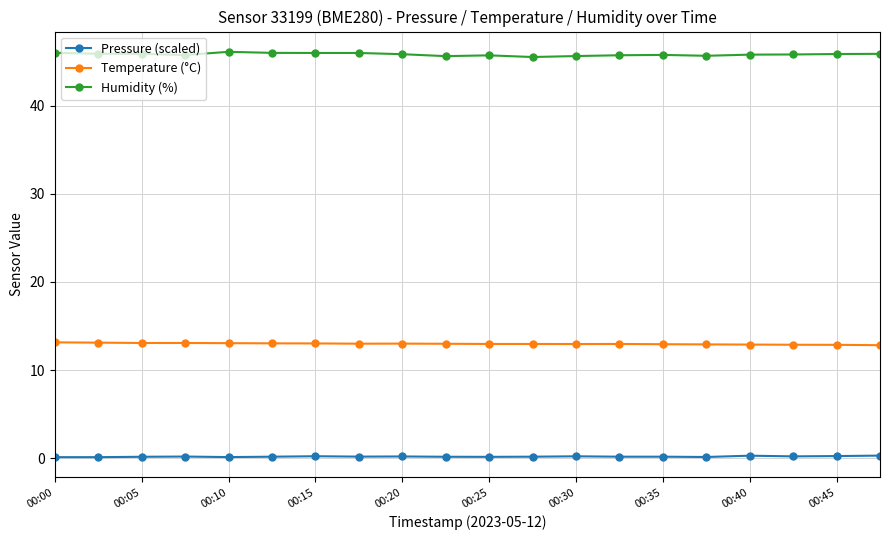

Which series has the largest total across all categories?

Humidity (%)